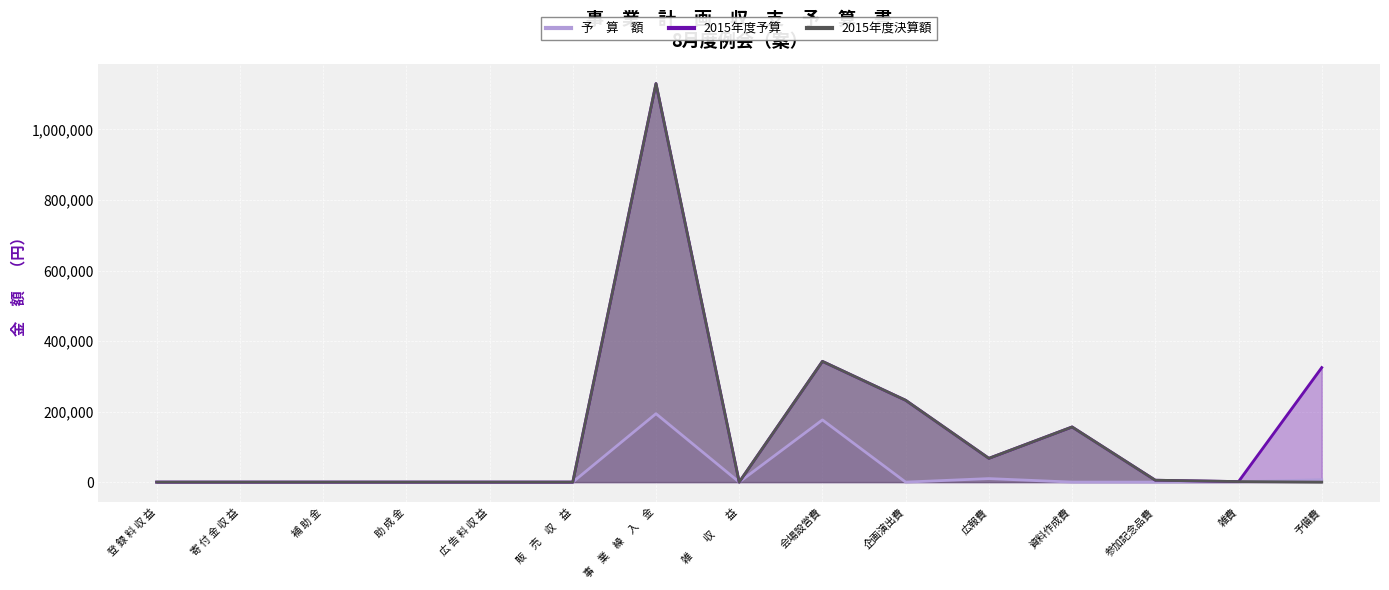

What is the difference between the maximum and second lowest values in the 2015年度決算額 series?

1130000